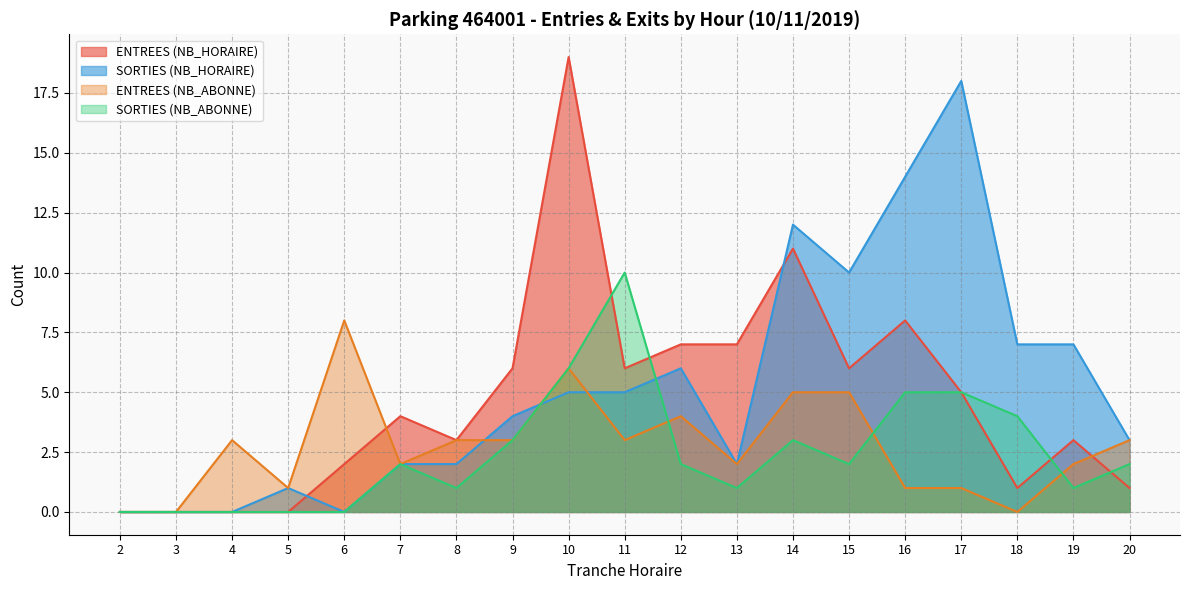

How many times do SORTIES (NB_ABONNE) and ENTREES (NB_HORAIRE) cross each other?

4